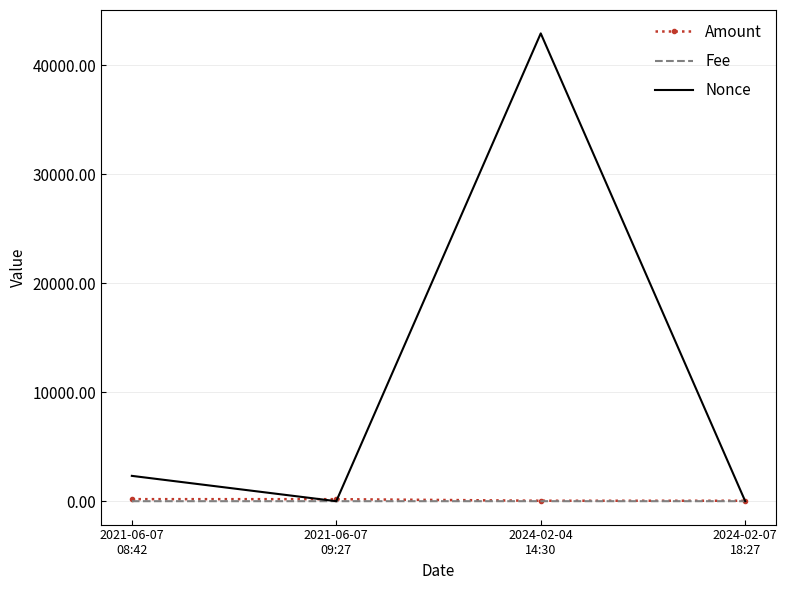

At which category is the sum across all series the highest?

2024-02-04
14:30